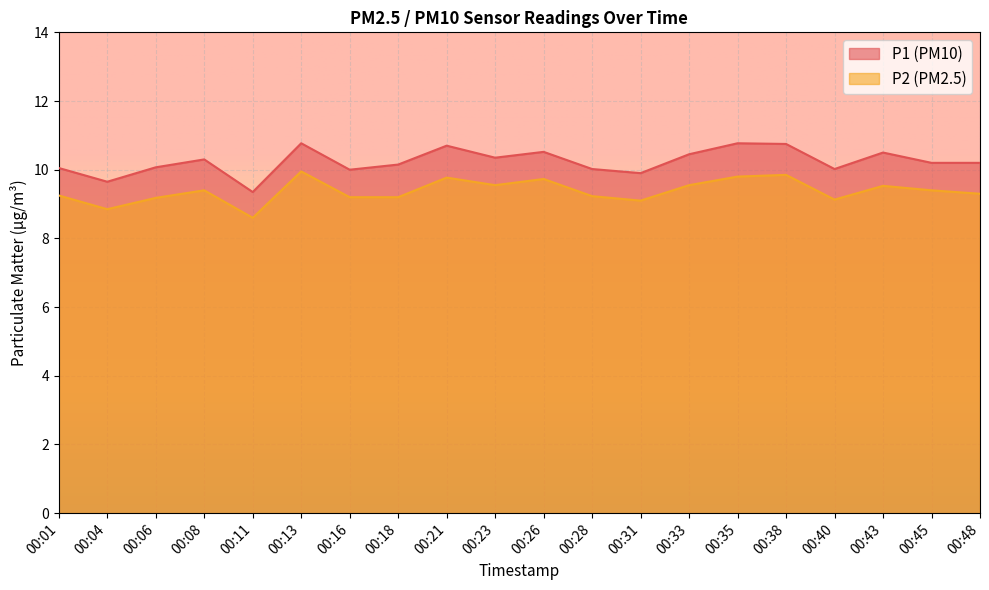

What is the lowest value of the P1 series?

9.3